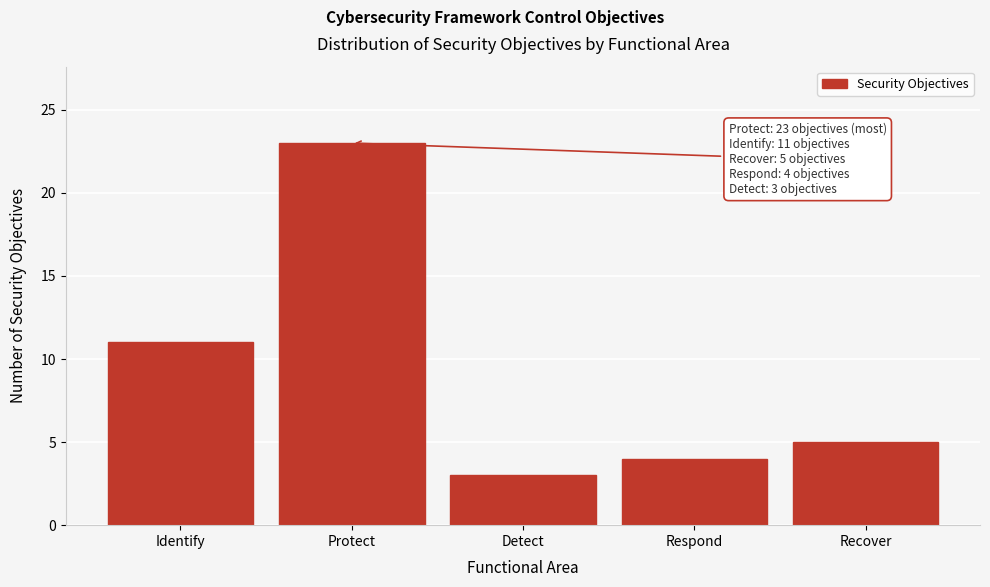

Reading right to left, list all the values displayed in this chart.

Recover=5	Respond=4	Detect=3	Protect=23	Identify=11